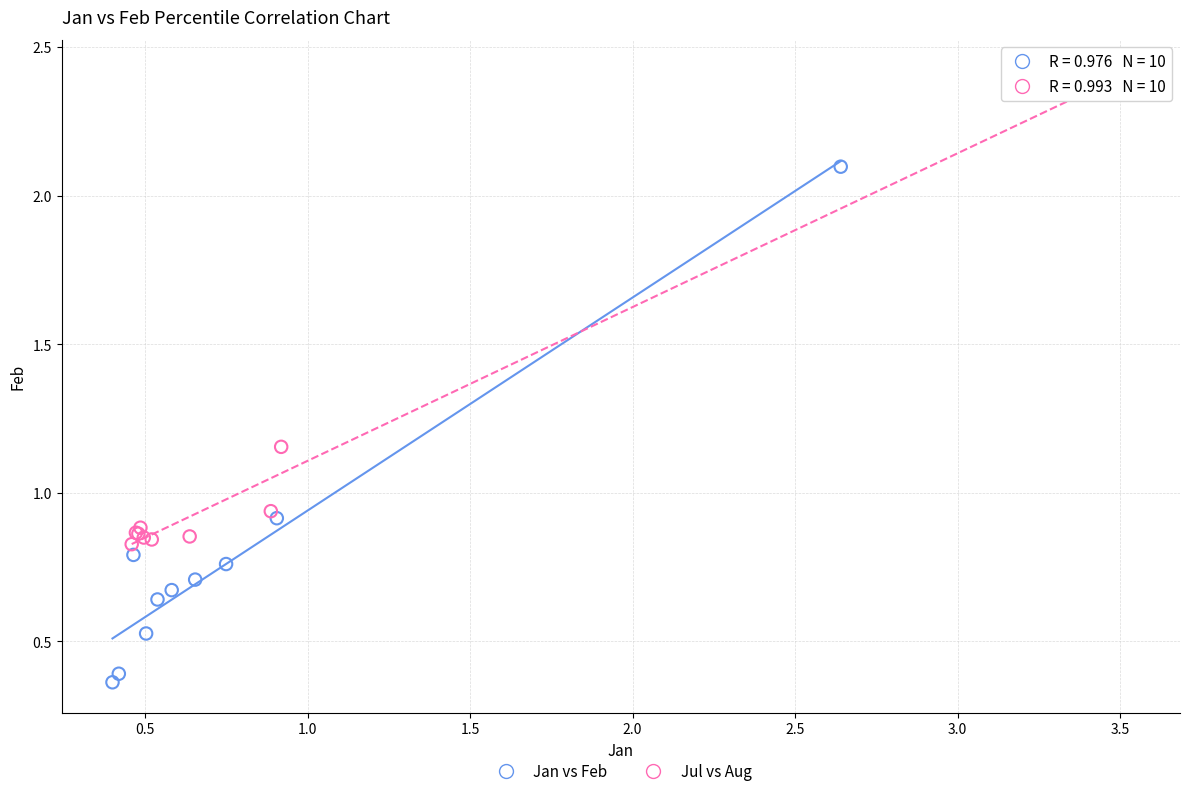

Which series has the widest spread of Y values?

Jan vs Feb